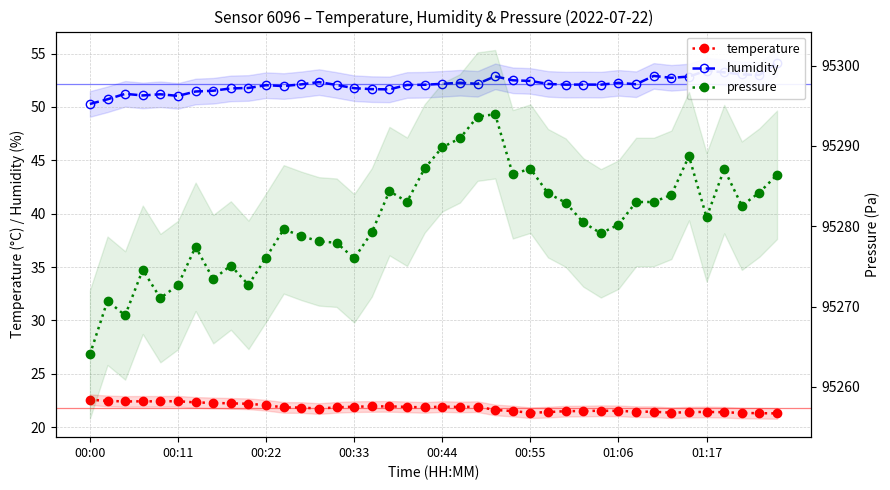

True or false: temperature and pressure cross at least once.

False